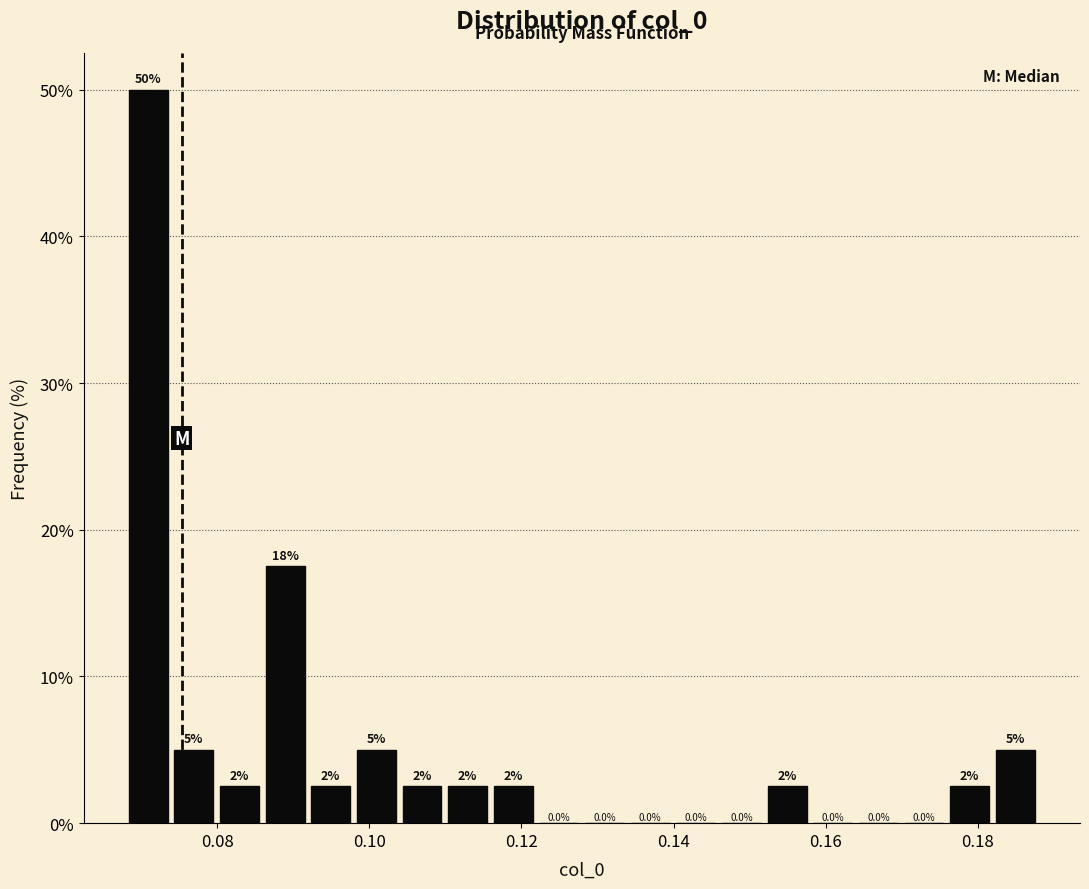

Around what value on the x-axis is the tallest bar? Give the approximate position of its centre, as read against the axis.

0.070